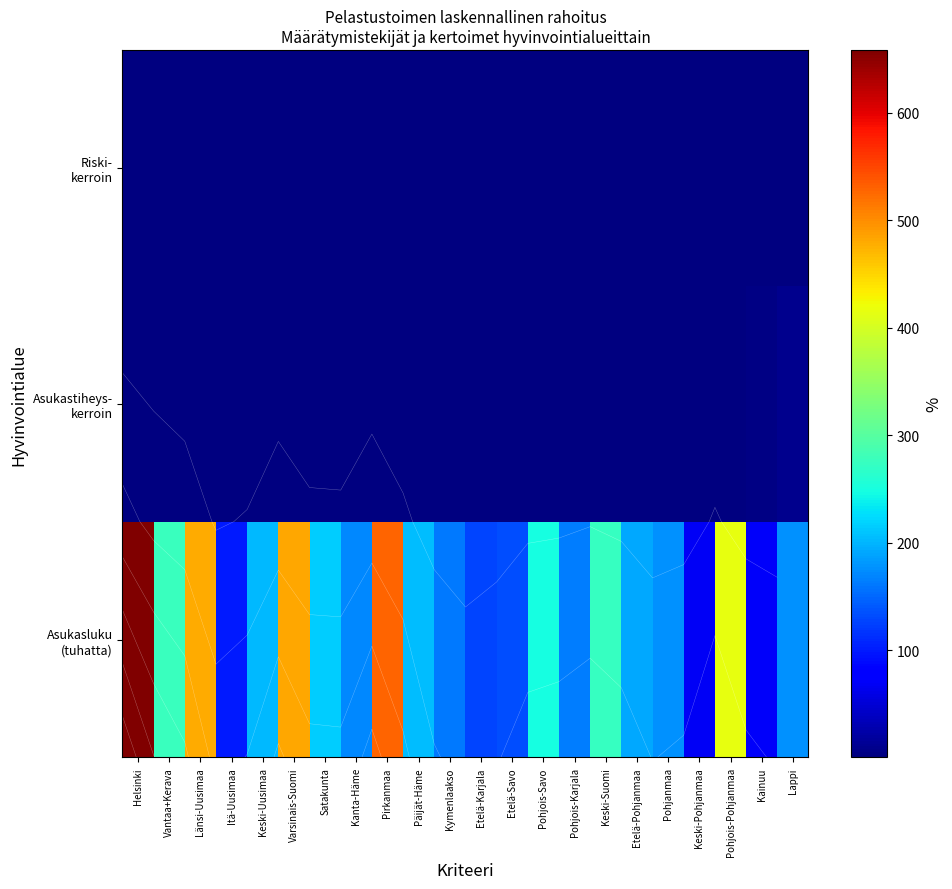

At which category is the sum across all series the highest?

Helsinki